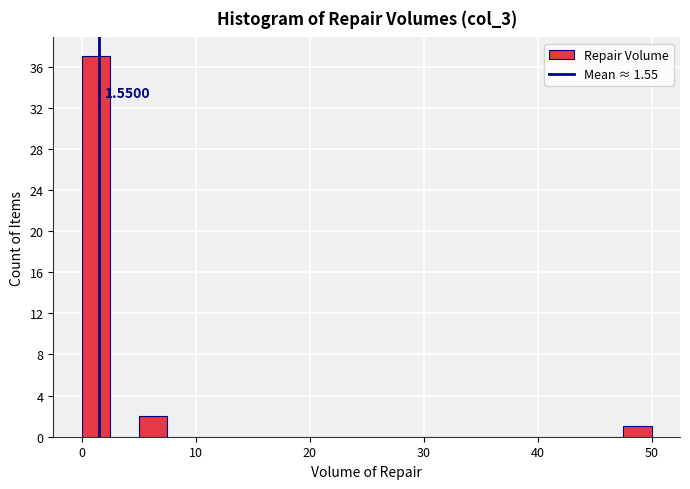

Read against the x-axis, roughly where is the centre of the tallest bar?

1